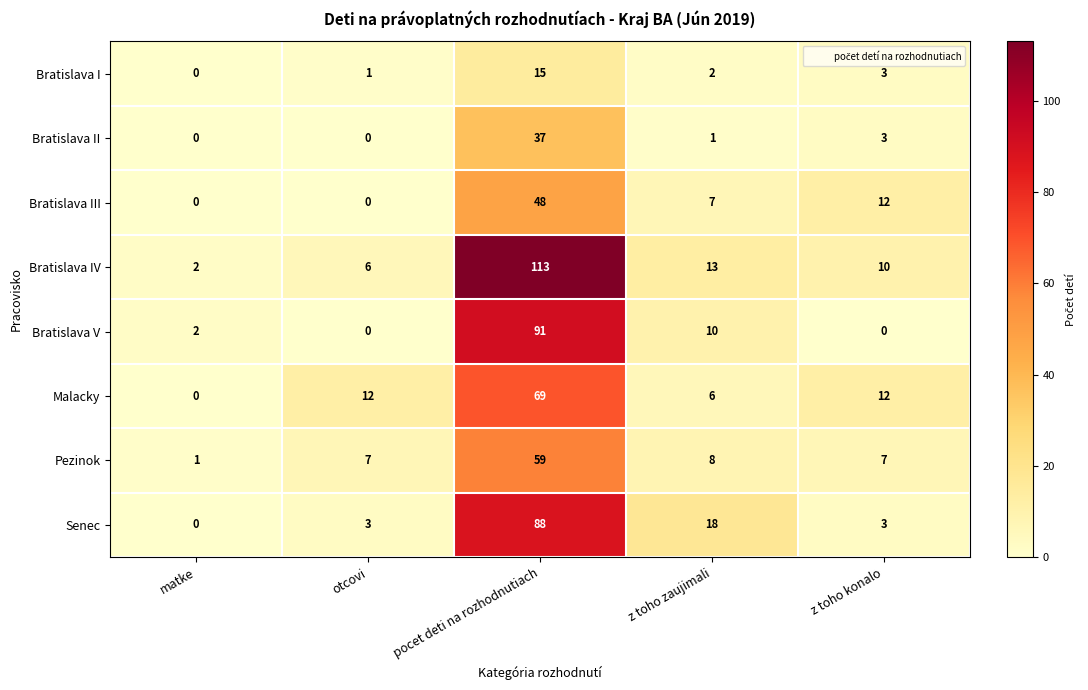

What is the highest value of the Bratislava IV series?

113